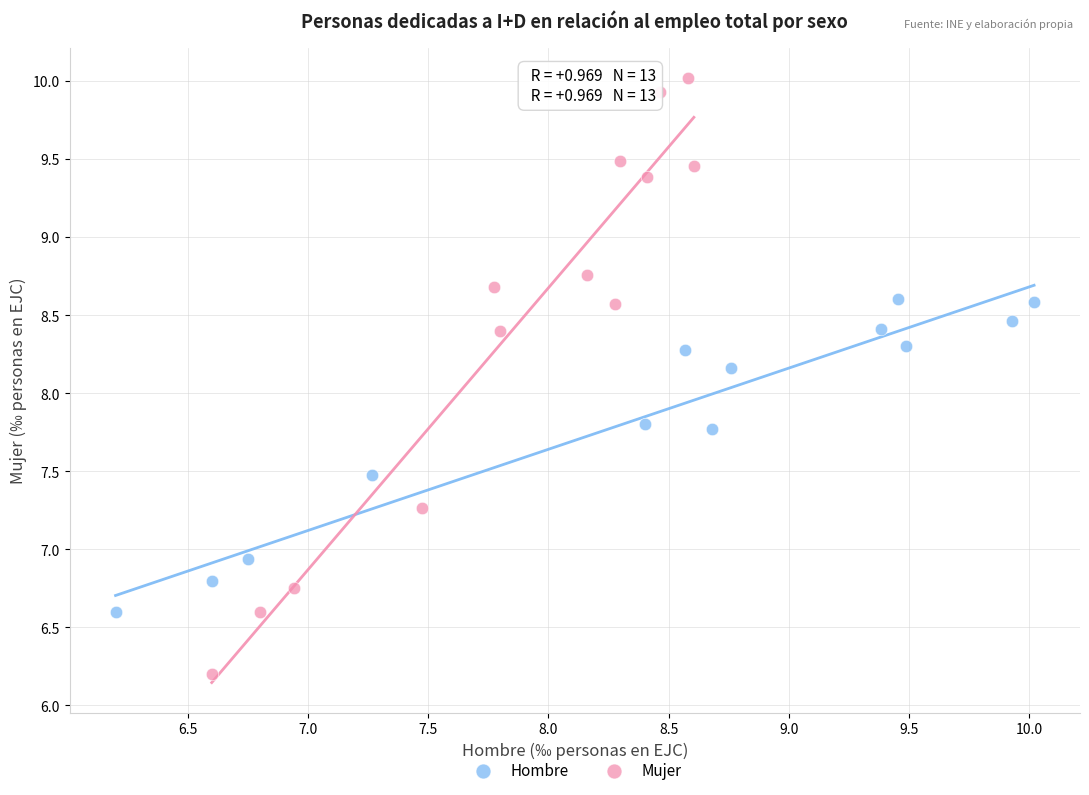

Which series reaches the minimum Y coordinate?

Mujer